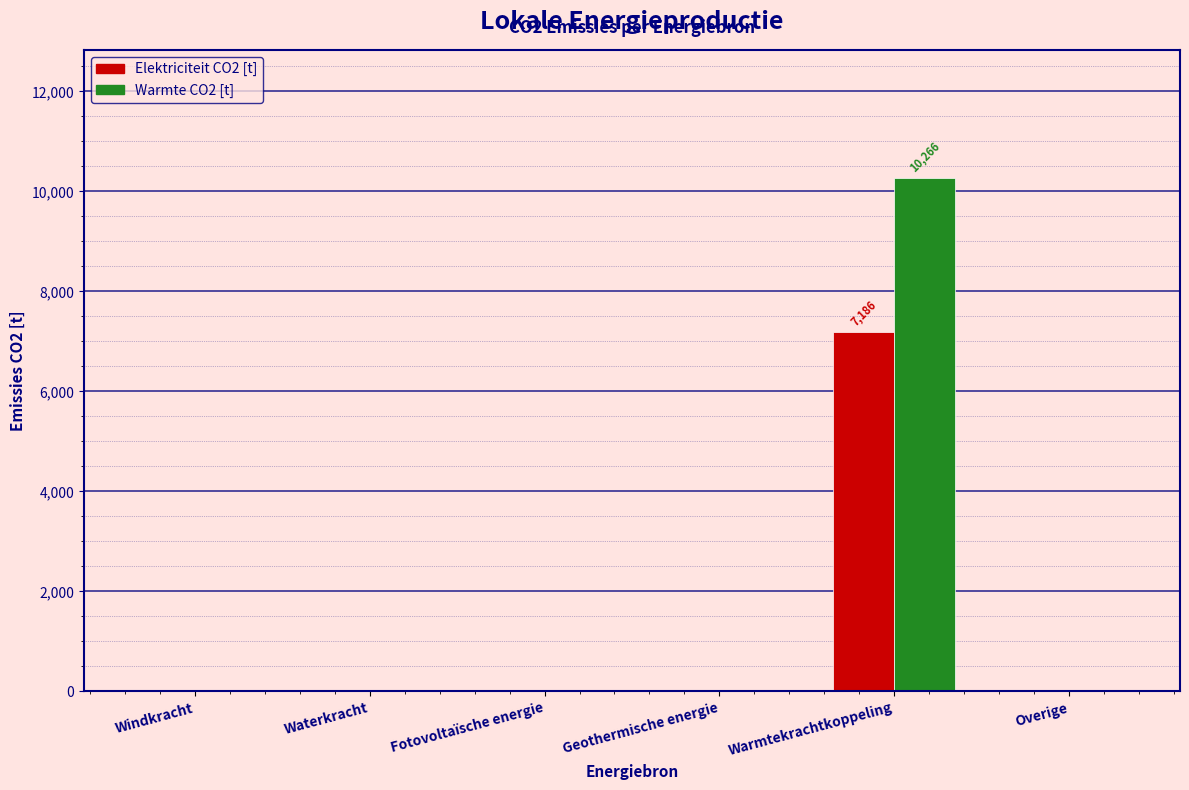

Reading left to right, transcribe all the data shown in this chart.

Elektriciteit CO2 [t]: Windkracht=0.0	Waterkracht=0.0	Fotovoltaïsche energie=0.0	Geothermische energie=0.0	Warmtekrachtkoppeling=7186.4	Overige=0.0
Warmte CO2 [t]: Windkracht=0.0	Waterkracht=0.0	Fotovoltaïsche energie=0.0	Geothermische energie=0.0	Warmtekrachtkoppeling=10266.4	Overige=0.0